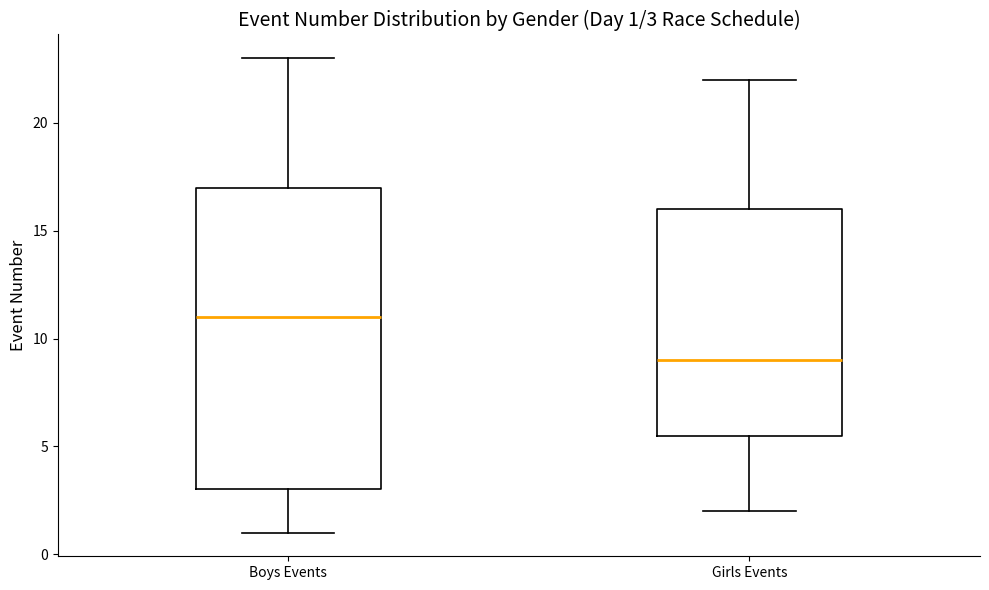

Which box is the tallest, from its lower edge to its upper edge?

Boys Events